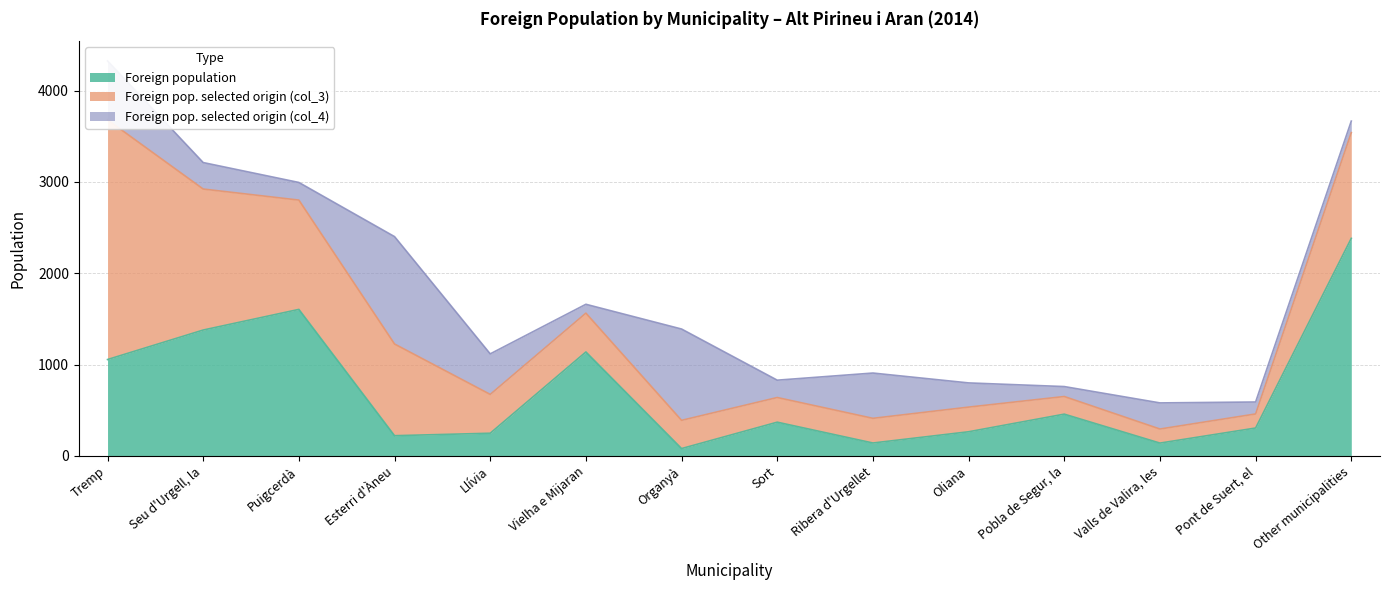

What is the minimum value for Foreign pop. selected origin (col_3)?

154